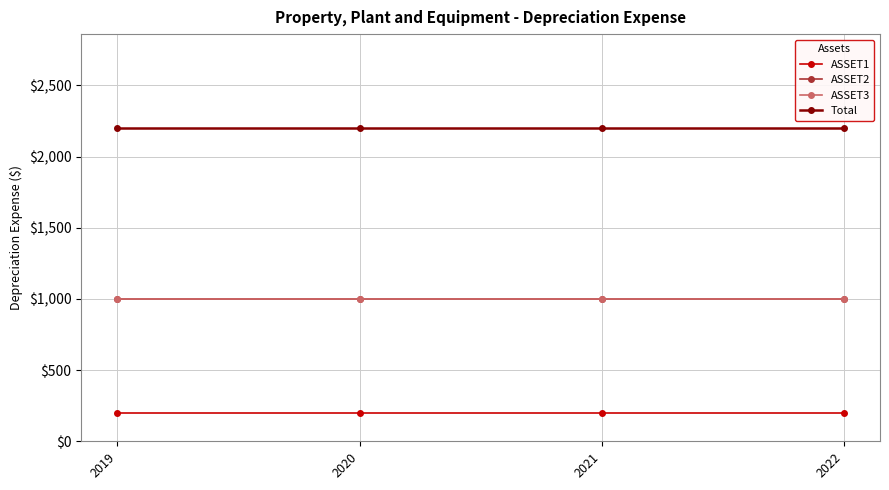

Is this an area chart (filled region under the line)?

No